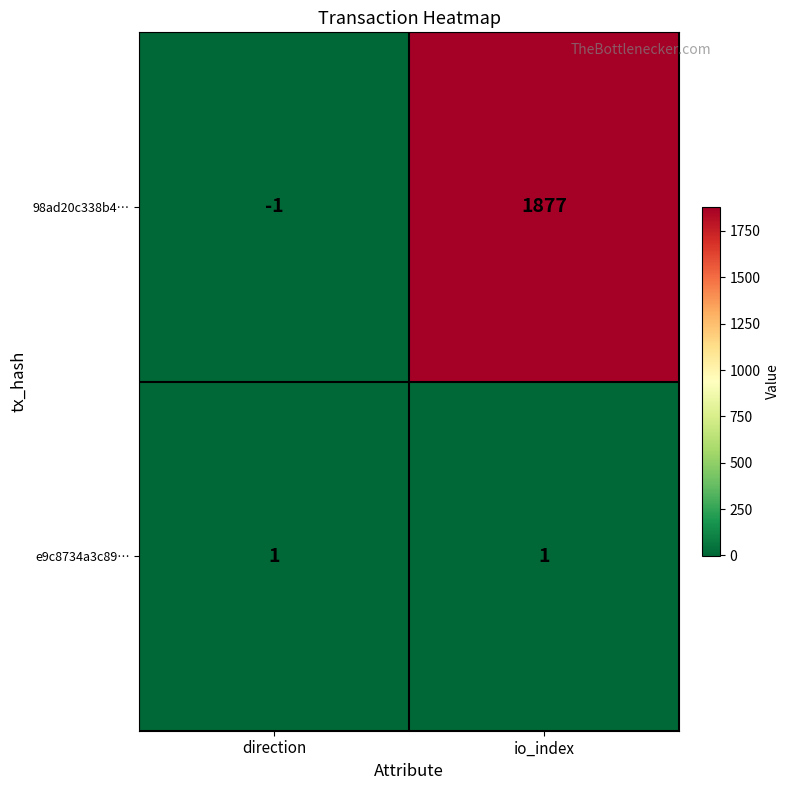

Which label corresponds to the smallest value in the chart?

direction